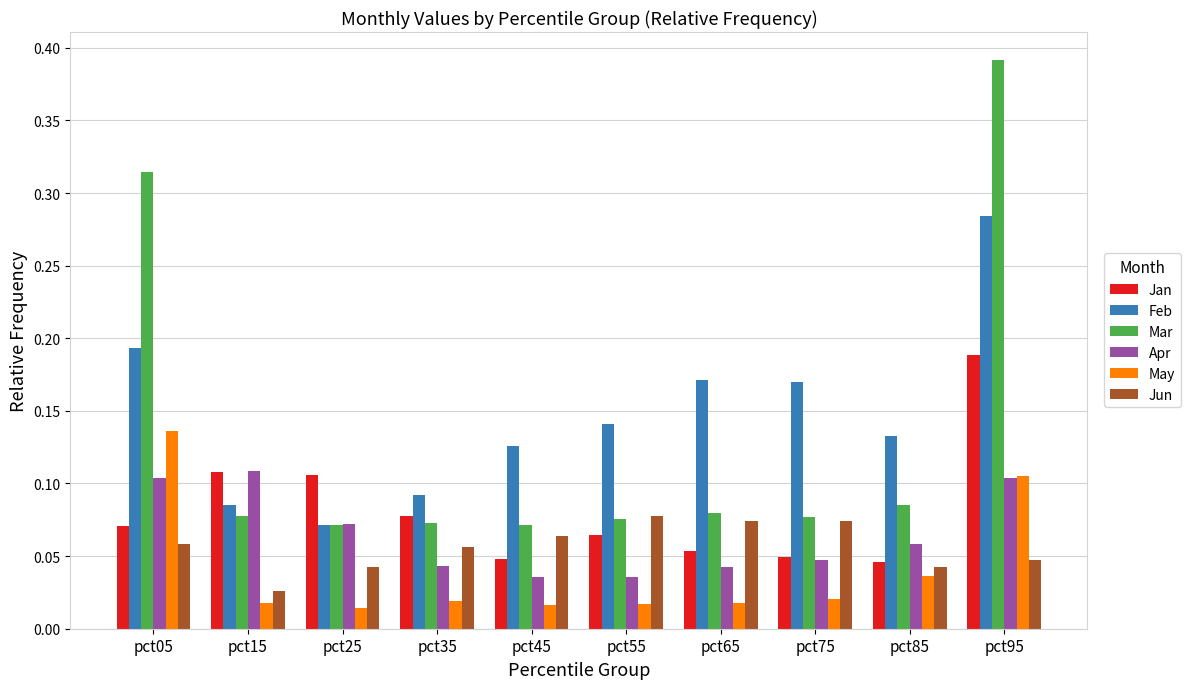

Which category has the highest value across all series?

pct95